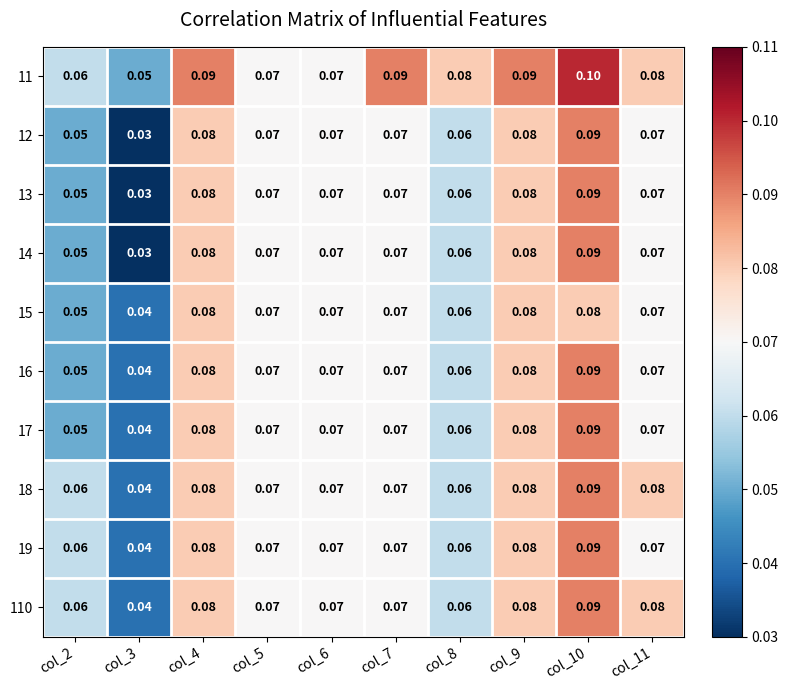

What is the total value across all series at col_4?

0.8